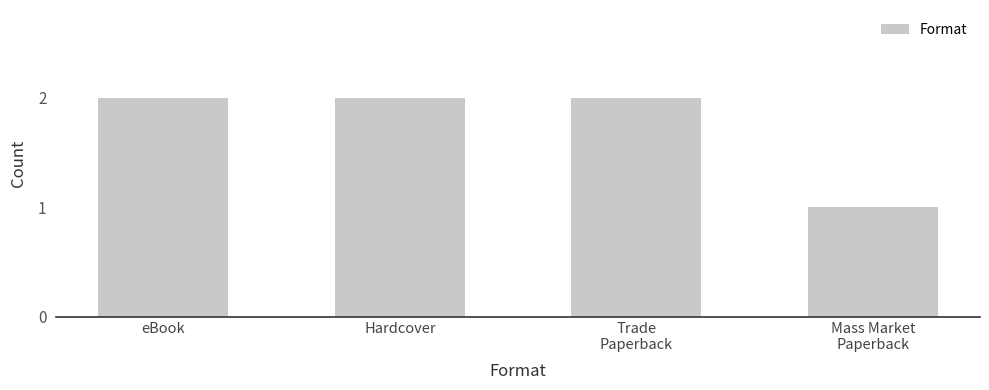

Count the values in the range 2 to 3.

3